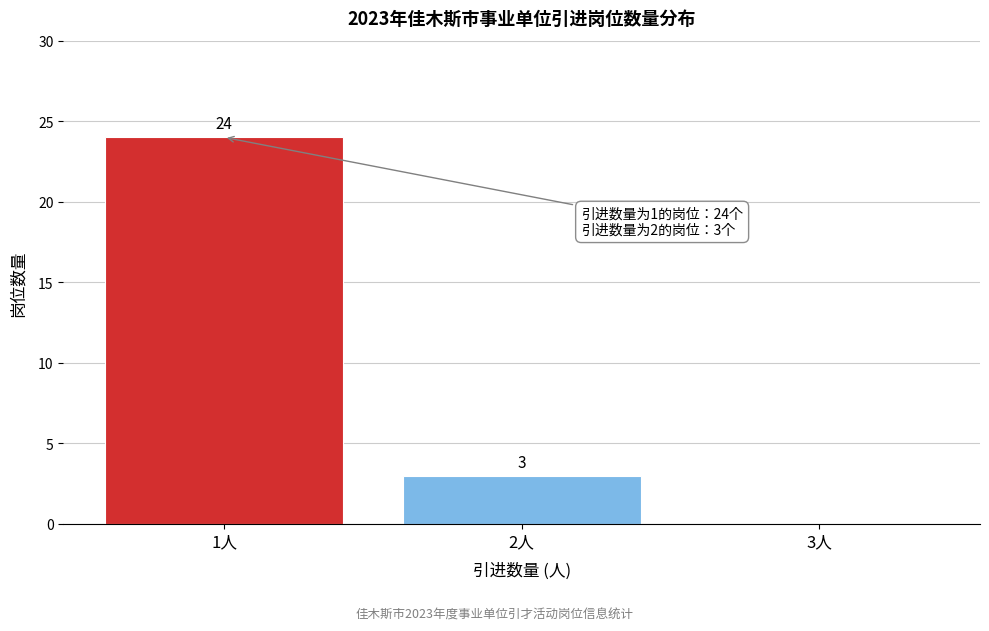

Over which range of the x-axis is the bar tallest?

0.5 to 1.5